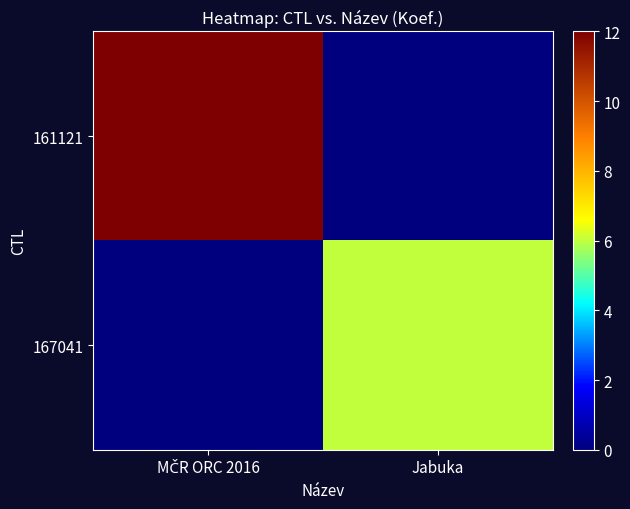

Rank the series by their maximum value, from highest to lowest.

161121, 167041